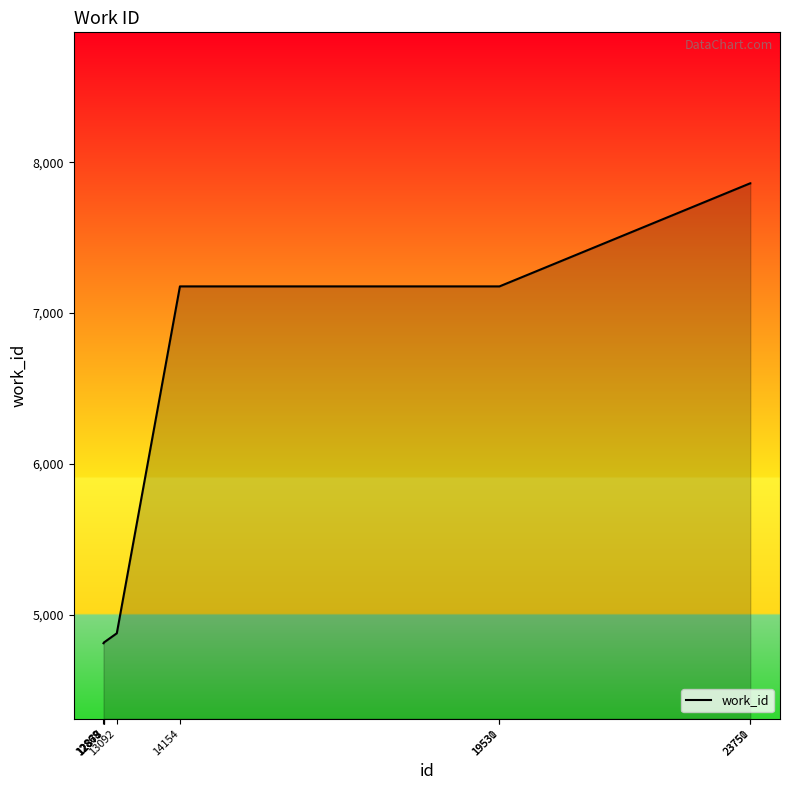

Does the chart display data point markers on the line(s)?

No